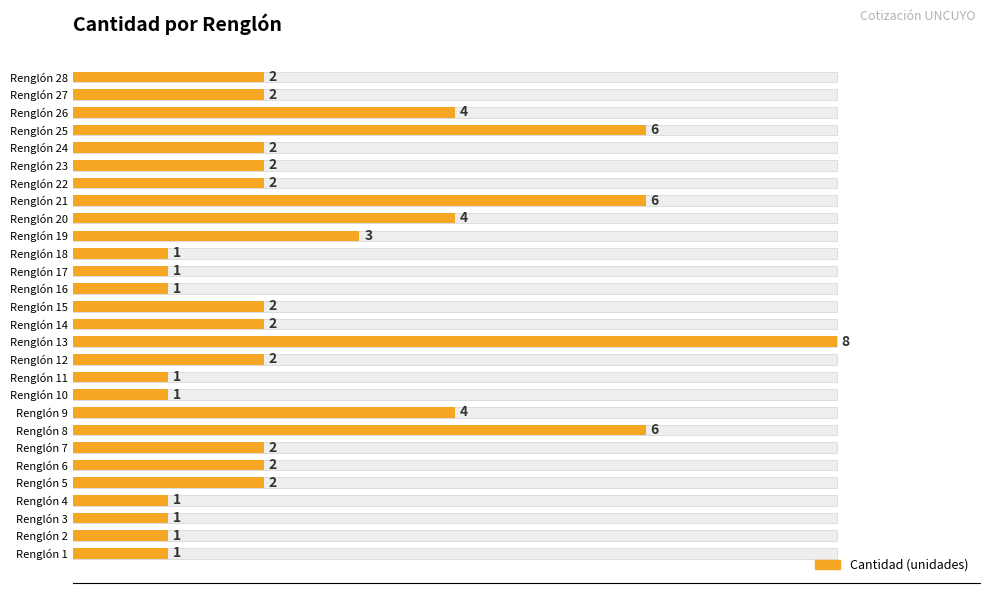

How many data points are above 2?

8